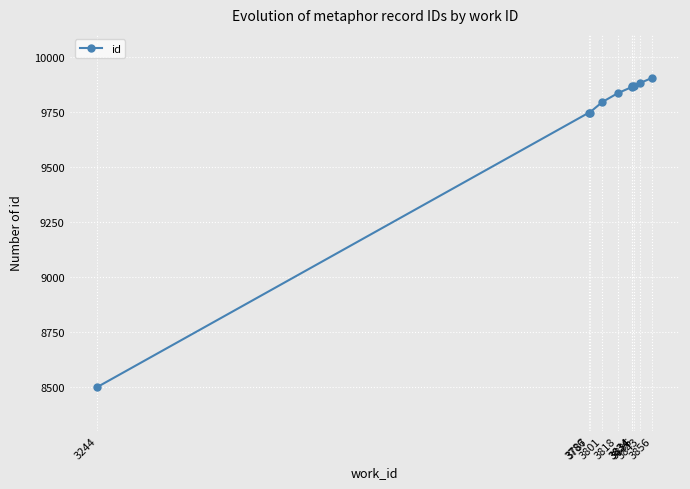

At which category does the chart reach its minimum across all series?

3244